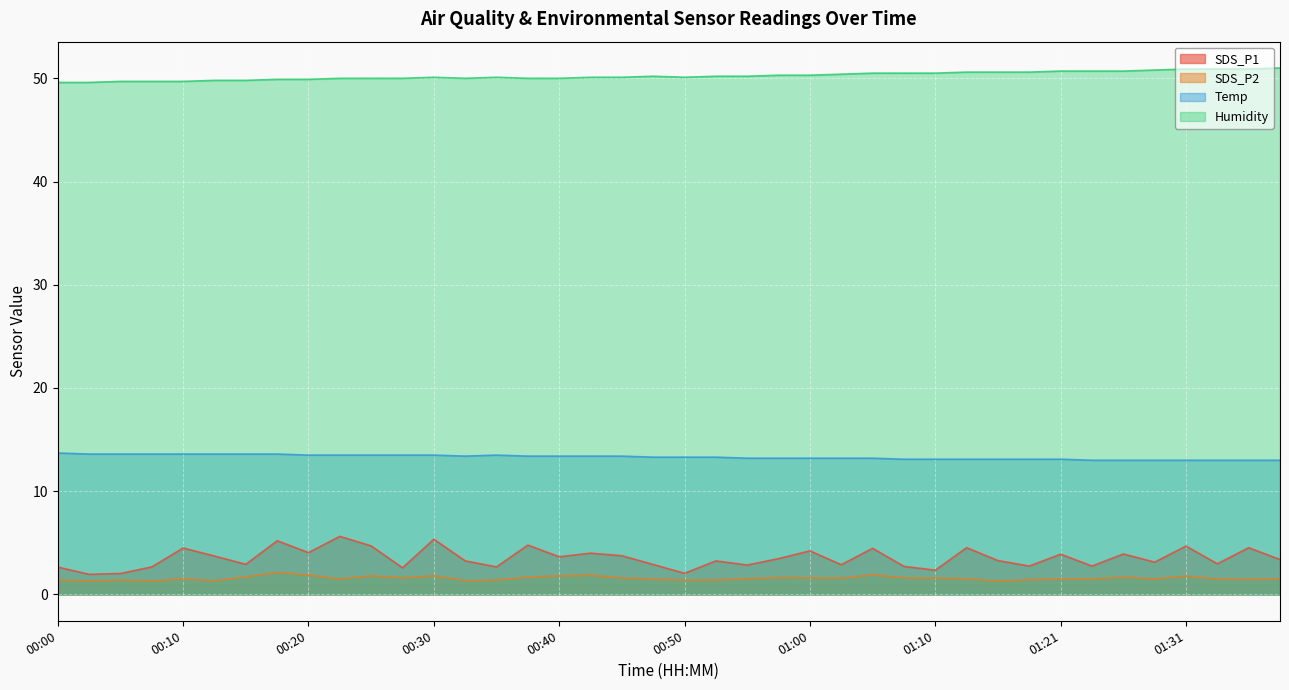

The Temp series shows 17.8 at 00:55. True or false?

False